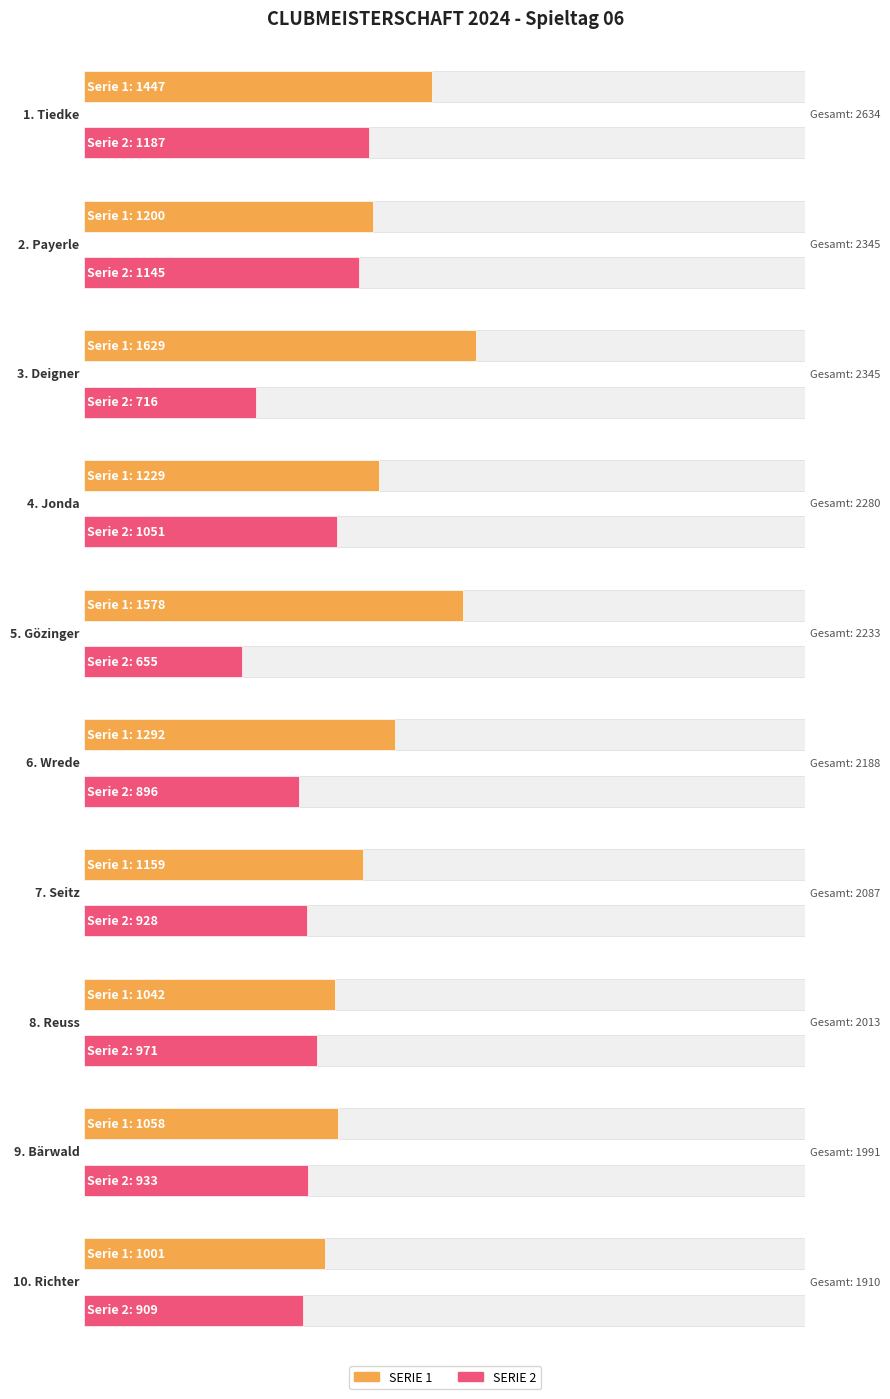

True or false: GESAMT has a value of 3848 at Gözinger.

False